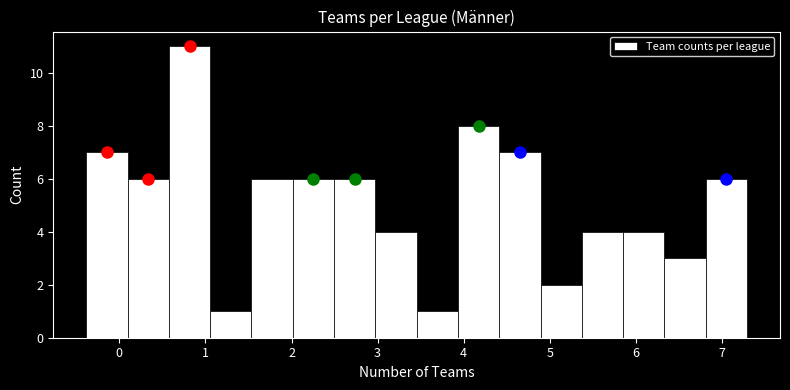

How tall is the bar that spans 5.9 to 6.3 on the x-axis? Neither the bar edges nor the heights are printed on the chart, so give them approximately, as read against the axes.

4